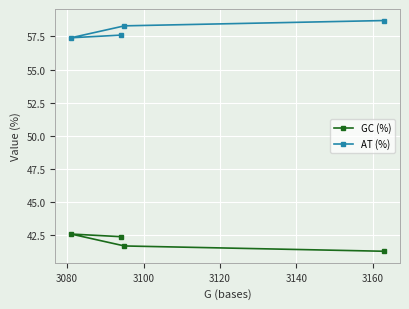

What is the difference between the maximum and minimum values in the AT (%) series?

1.3